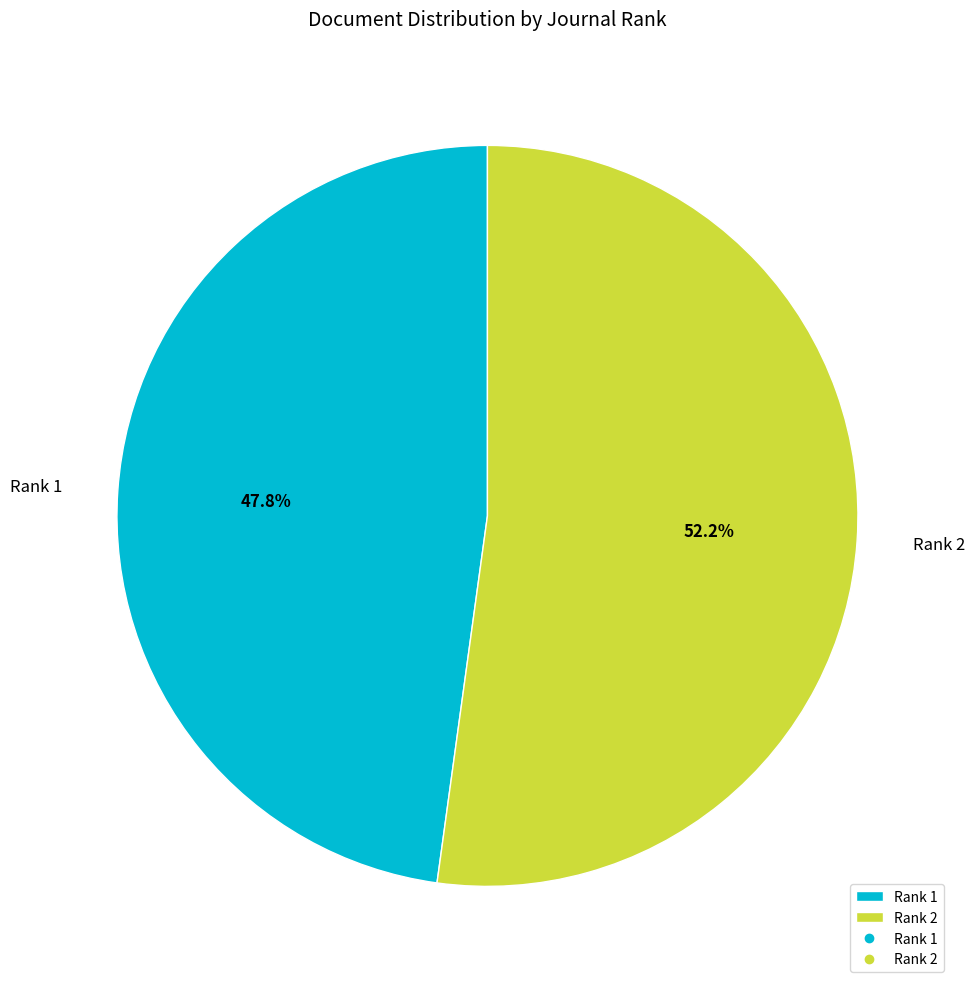

What percentage do Rank 2 and Rank 1 together represent?

100.0%